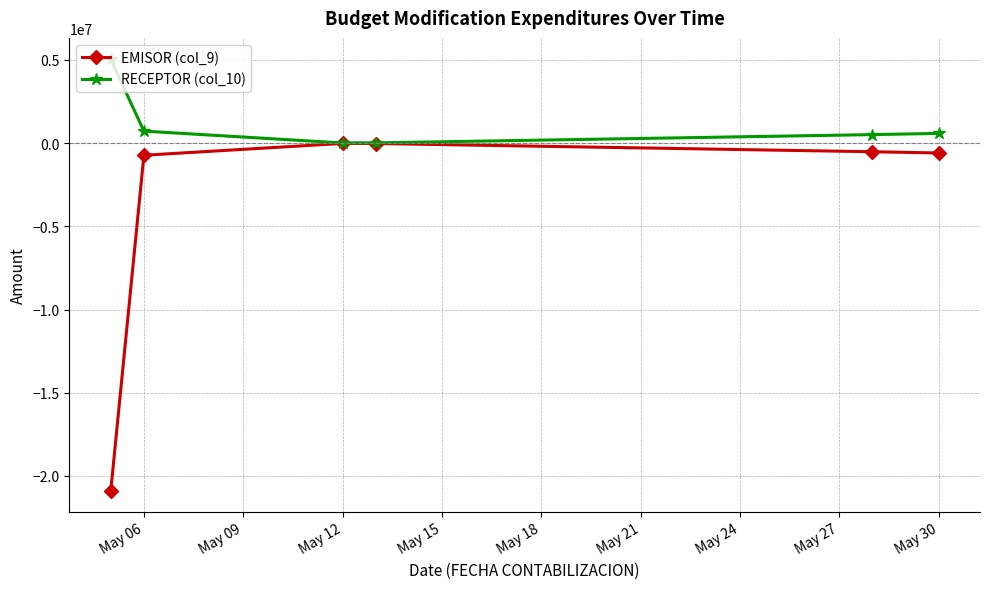

How many data points does each series have?

6